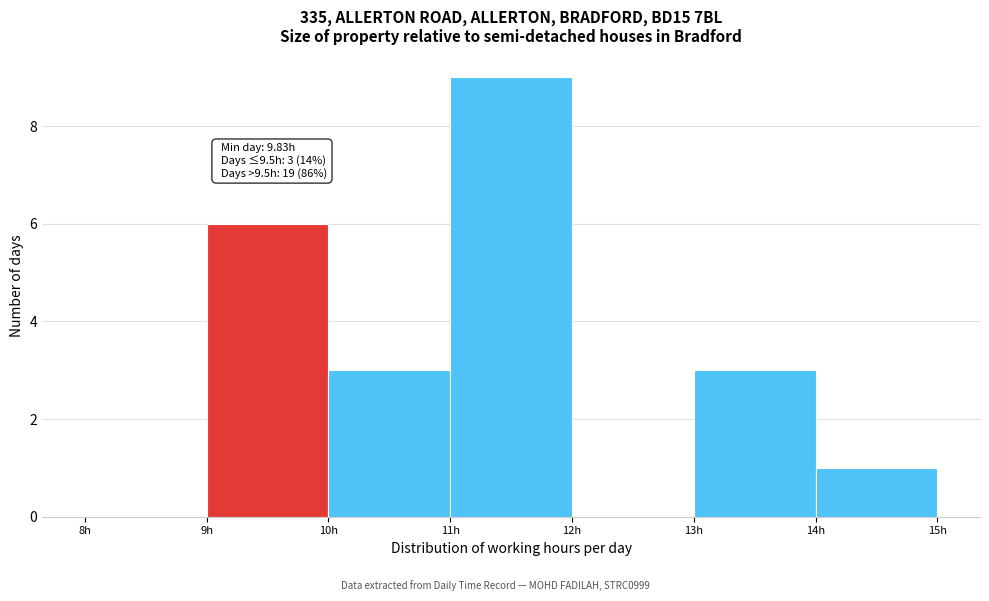

Over which range of the x-axis is the bar tallest?

11 to 12